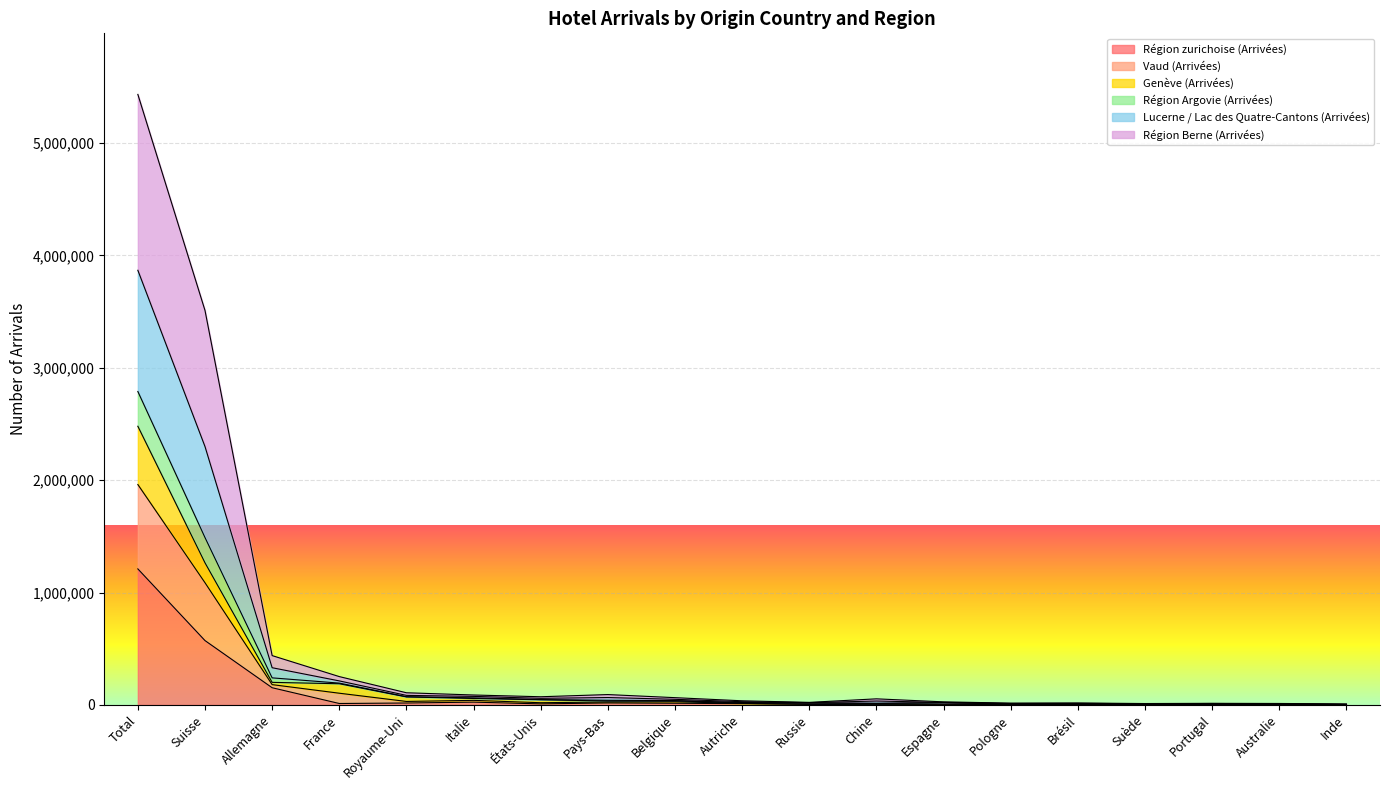

True or false: Genève (Arrivées) and Vaud (Arrivées) intersect in this chart.

False